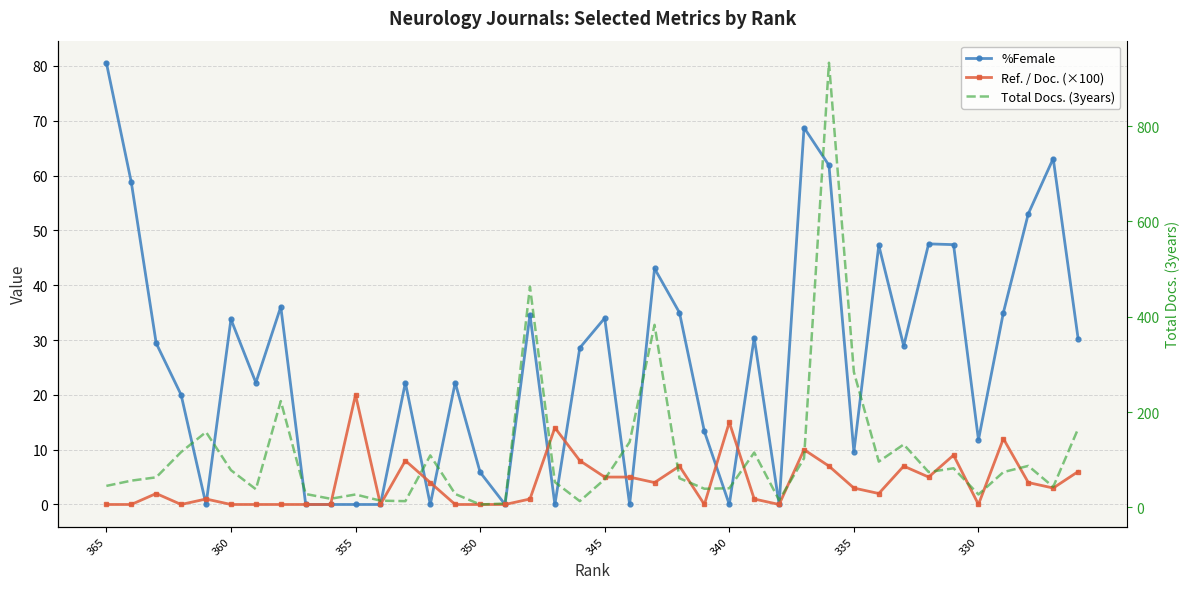

Reading left to right, extract all data points from this chart.

%Female: 80.6	58.8	29.4	20.0	0.0	33.8	22.2	36.1	0.0	0.0	0.0	0.0	22.2	0.0	22.2	5.9	0.0	34.6	0.0	28.6	34.0	0.0	43.0	35.0	13.3	0.0	30.4	0.0	68.8	61.9	9.6	47.3	28.9	47.5	47.4	11.8	35.0	53.0	63.1	30.2
Ref. / Doc. (×100): 0.0	0.0	2.0	0.0	1.0	0.0	0.0	0.0	0.0	0.0	20.0	0.0	8.0	4.0	0.0	0.0	0.0	1.0	14.0	8.0	5.0	5.0	4.0	7.0	0.0	15.0	1.0	0.0	10.0	7.0	3.0	2.0	7.0	5.0	9.0	0.0	12.0	4.0	3.0	6.0
Total Docs. (3years): 45.0	56.0	63.0	116.0	158.0	78.0	38.0	223.0	28.0	18.0	27.0	14.0	13.0	109.0	28.0	6.0	8.0	463.0	53.0	13.0	59.0	137.0	383.0	61.0	39.0	40.0	115.0	15.0	103.0	933.0	284.0	96.0	132.0	74.0	82.0	27.0	74.0	87.0	43.0	165.0